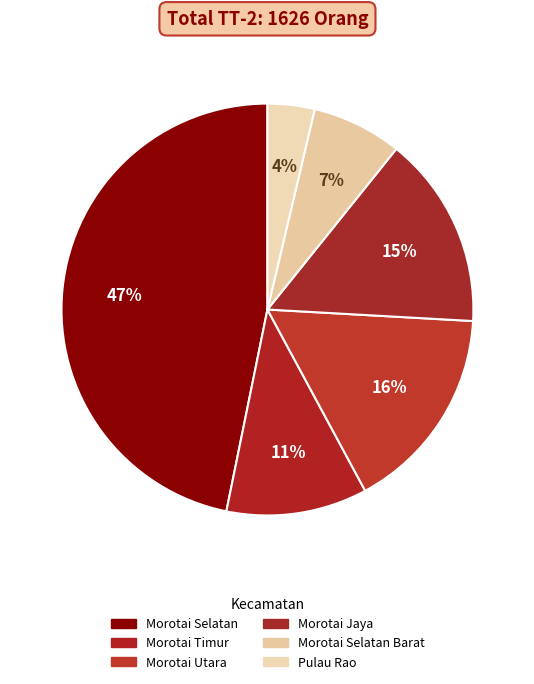

To the nearest percent, what percentage of the pie is Morotai Timur?

11%